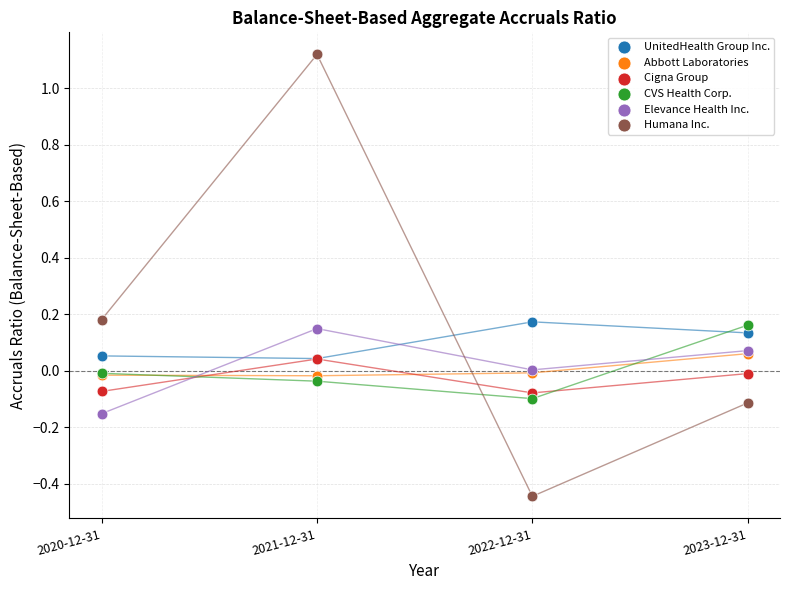

Which series contains the highest Y value?

Humana Inc.